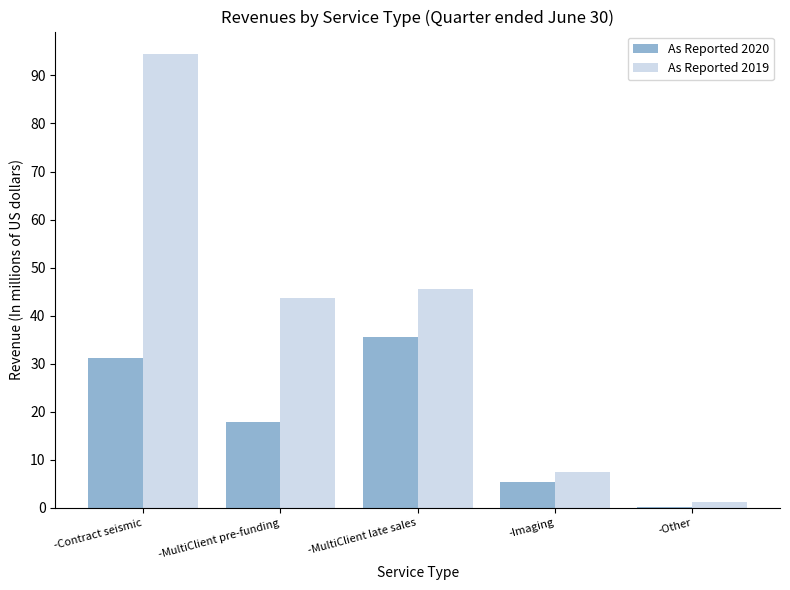

What is the difference between the As Reported 2020 values at -MultiClient late sales and -Contract seismic?

4.2